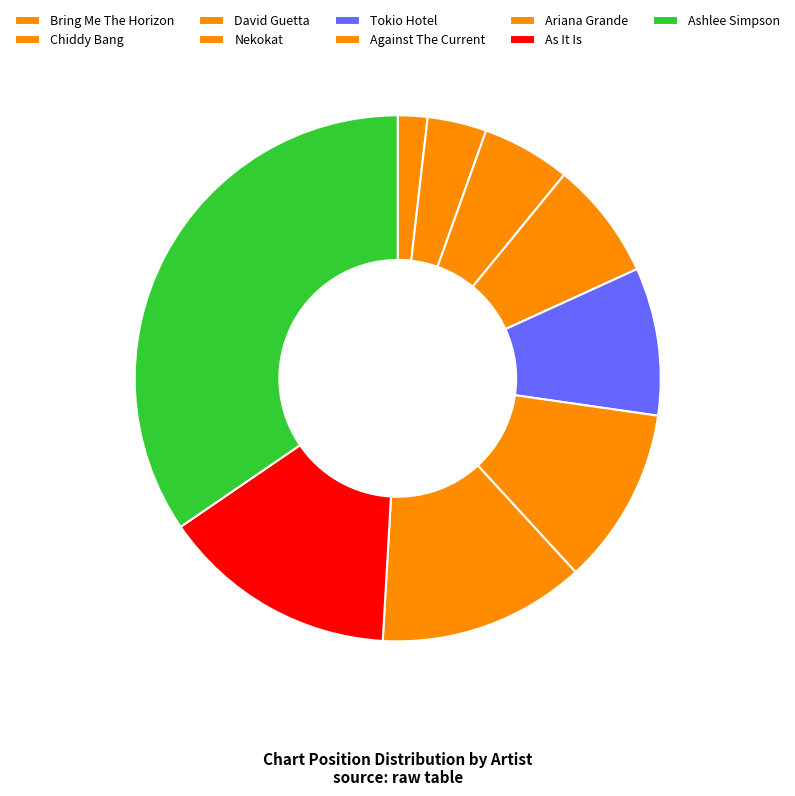

Is there any slice that represents more than half of the pie?

No